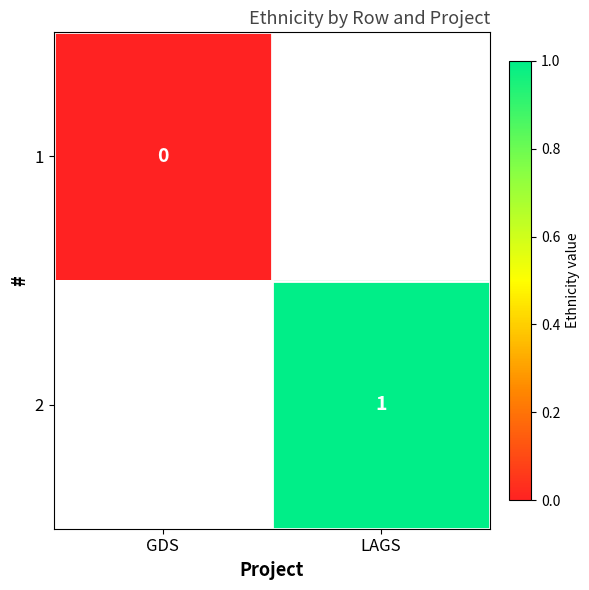

Which has a higher value, GDS or LAGS?

LAGS